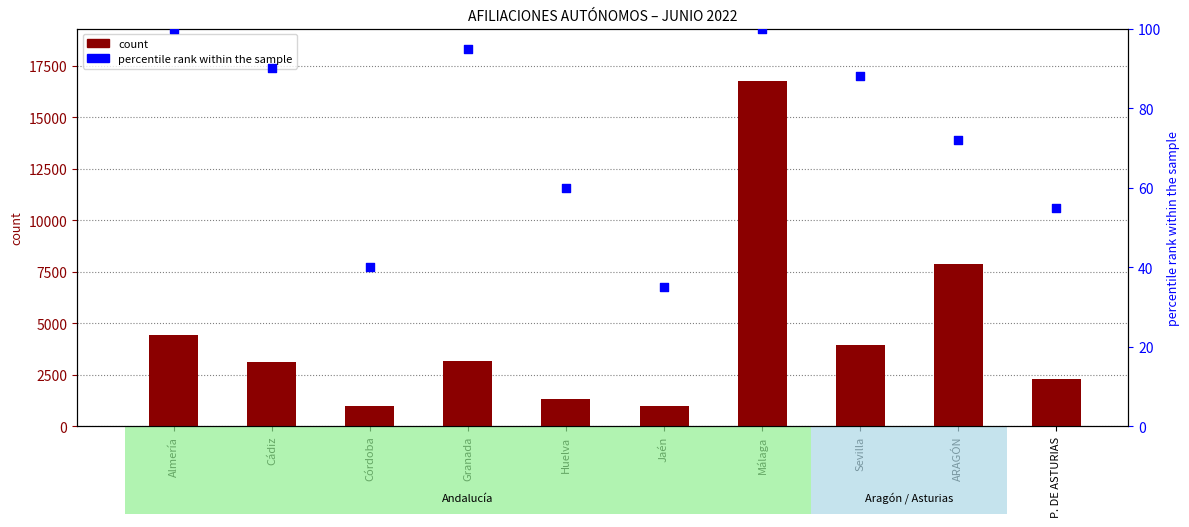

Which series reaches the maximum Y coordinate?

Construcción (F)